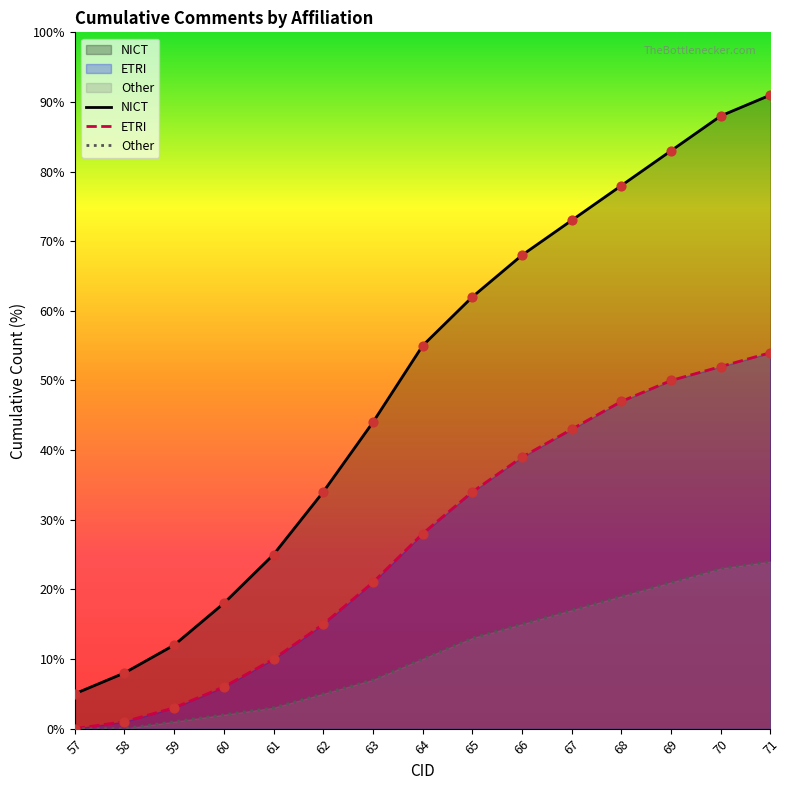

What is the total value across all series at 63?

72.0